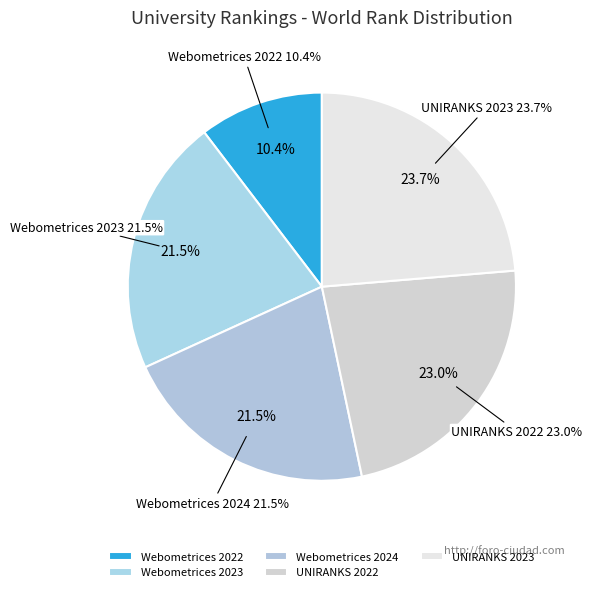

How many segments does this pie chart have?

5